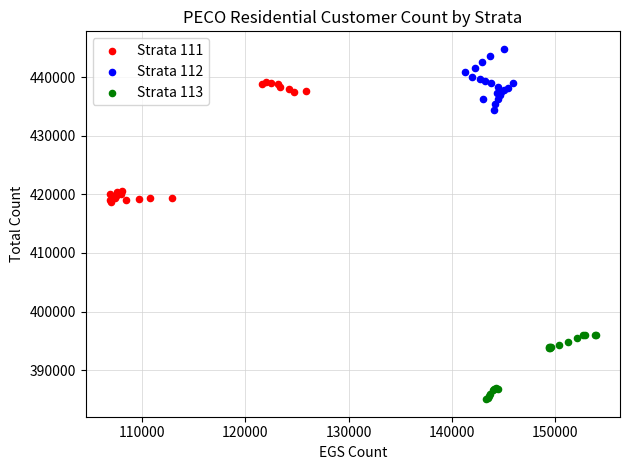

Which series has the widest spread of Y values?

Strata 111